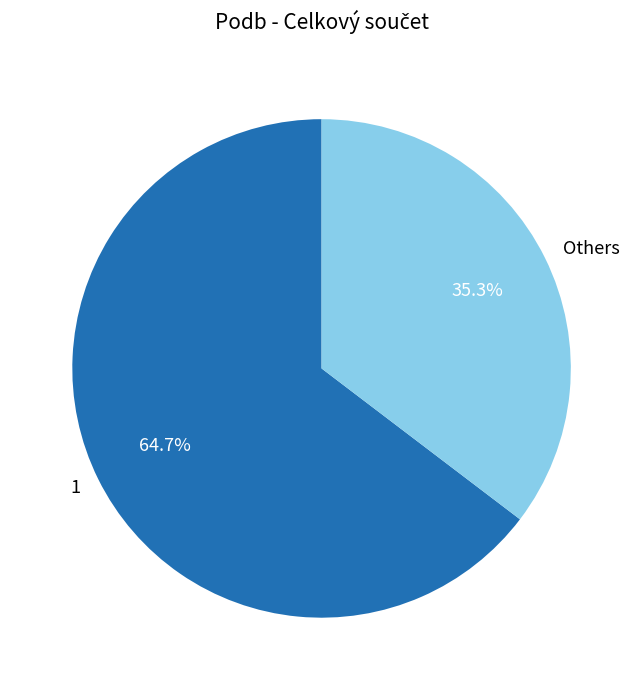

What percentage is NOT represented by 1?

35.3%